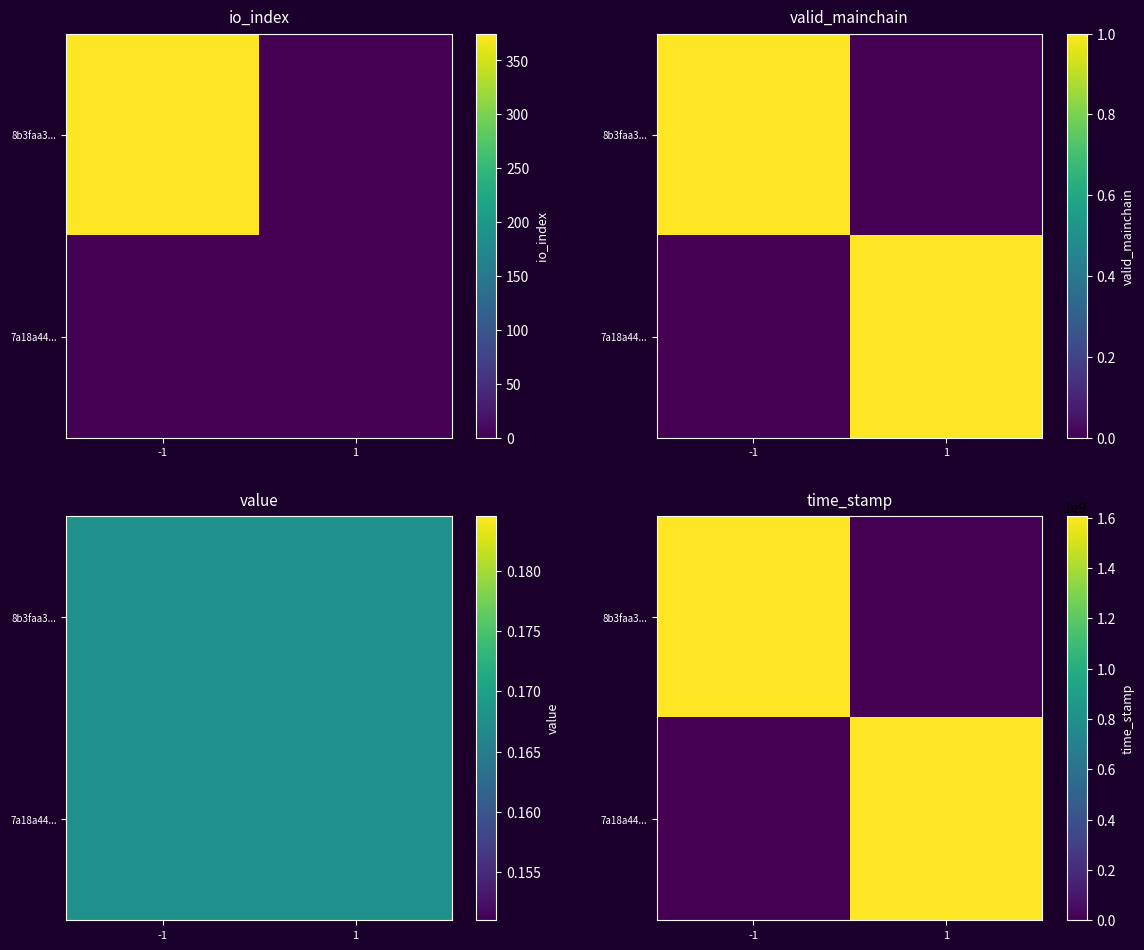

At how many categories does at least one series exceed 570966972?

2